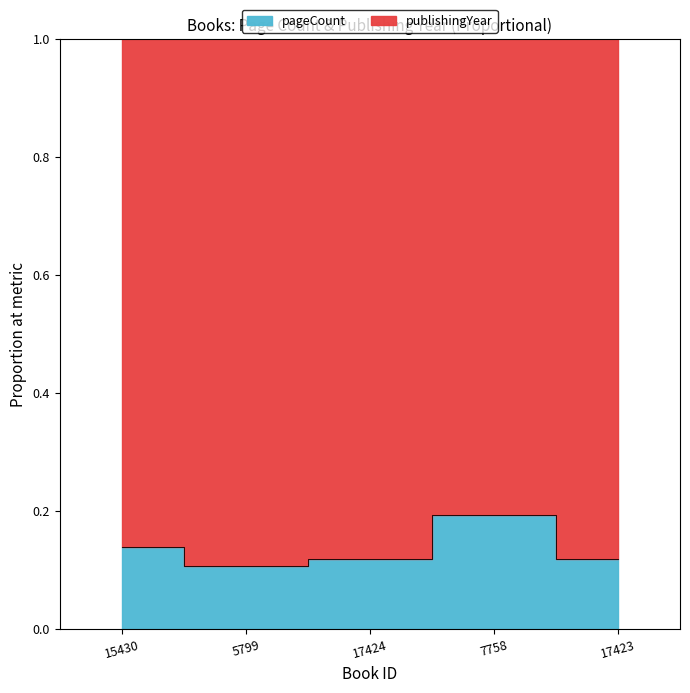

How many lines are shown in the chart?

1